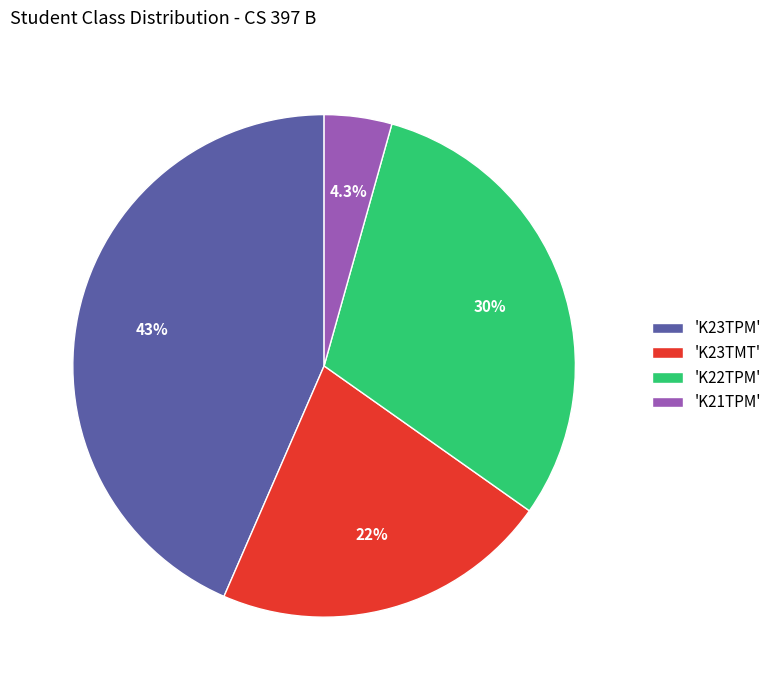

Rank the categories by value from lowest to highest.

'K21TPM', 'K23TMT', 'K22TPM', 'K23TPM'